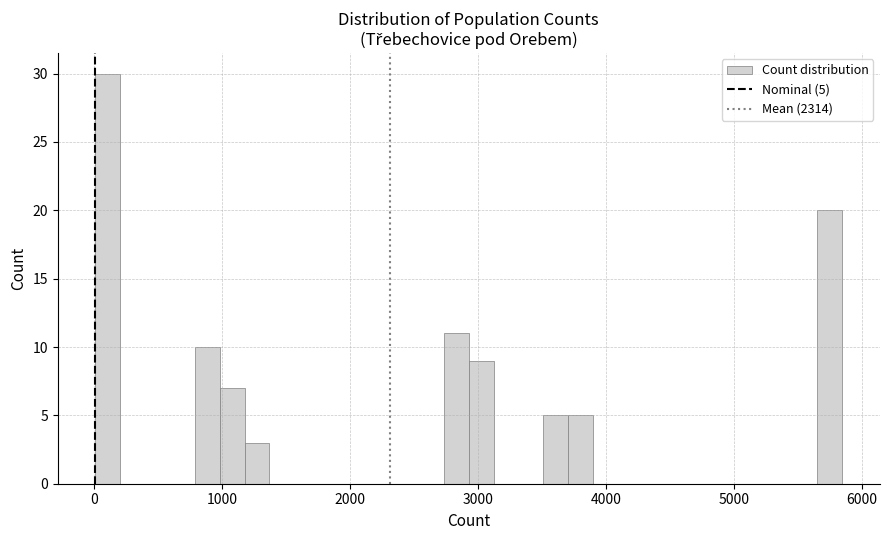

Around what value on the x-axis is the tallest bar? Give the approximate position of its centre, as read against the axis.

100